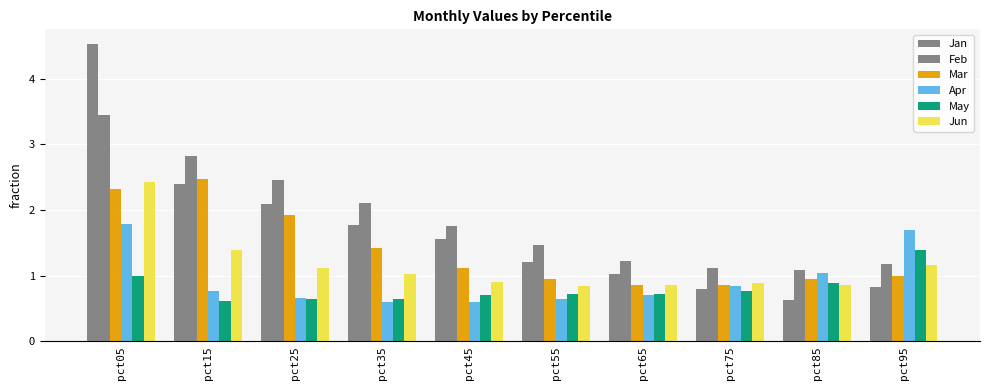

Where is Jun nearest to the value 1?

pct35